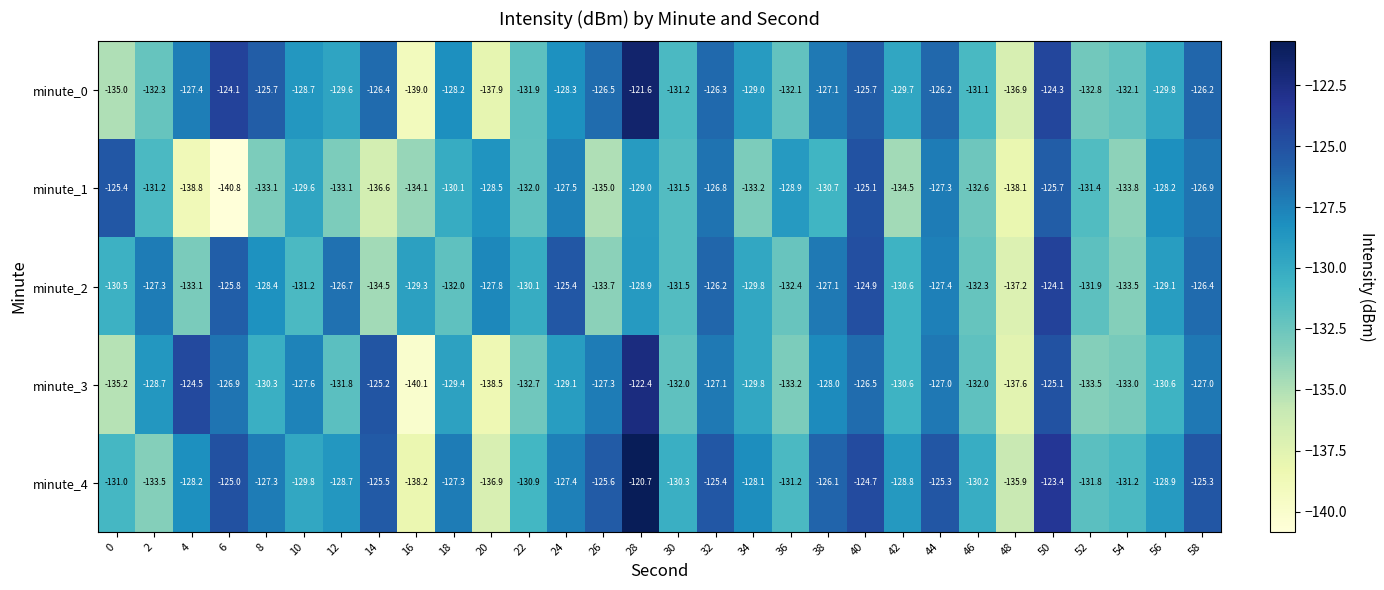

The minute_1 series shows -208.8 at 52. True or false?

False